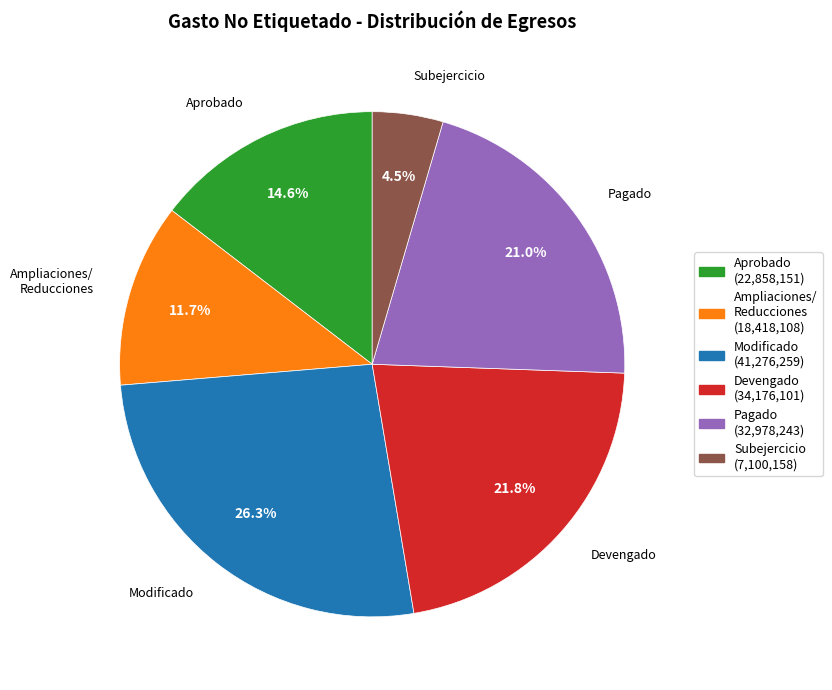

Between Aprobado (22,858,151) and Ampliaciones/ Reducciones (18,418,108), which is larger?

Aprobado (22,858,151)